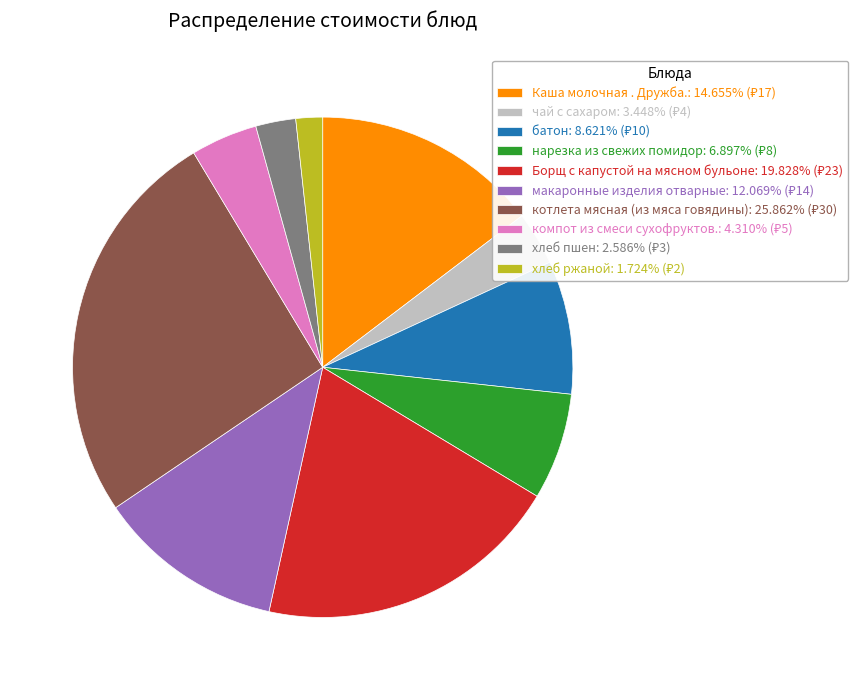

Is there a majority slice in this chart?

No